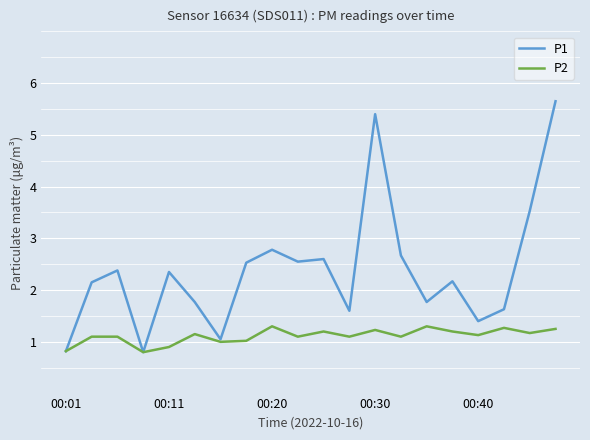

What is the greatest value displayed?

5.7